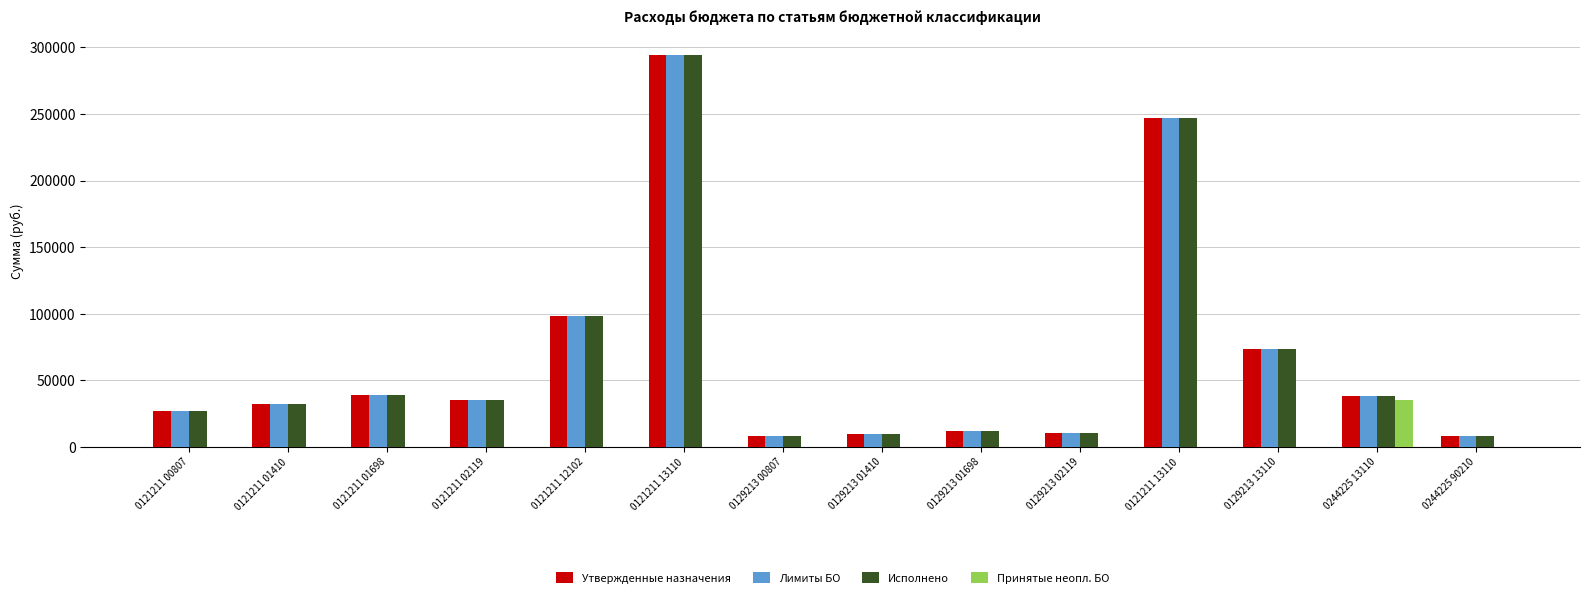

Between 0121211 00807 and 0129213 13110, which is larger?

0129213 13110